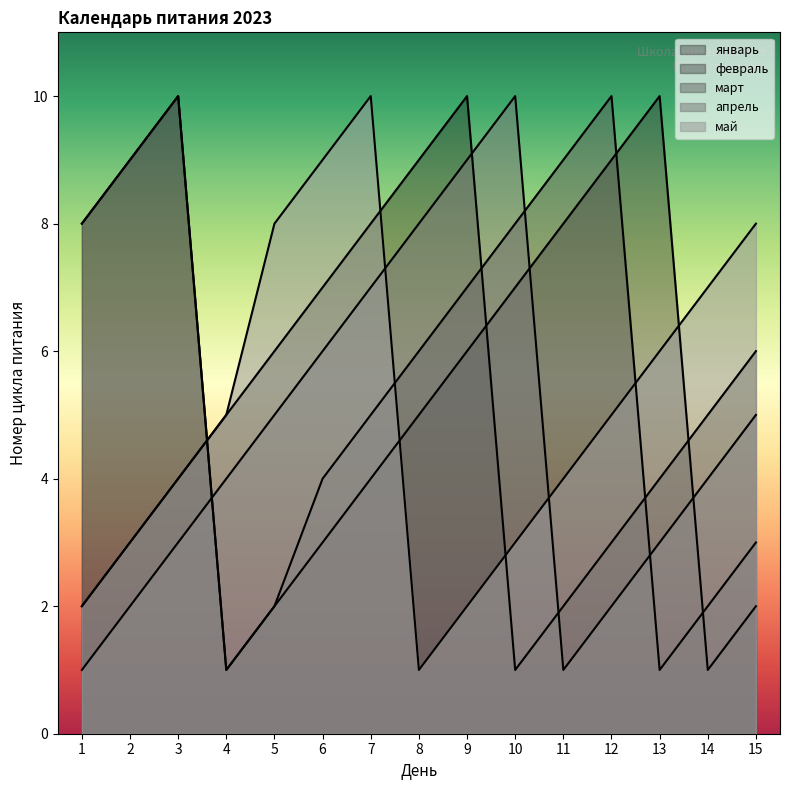

What is the value of the апрель point at the 9th from the left?

9